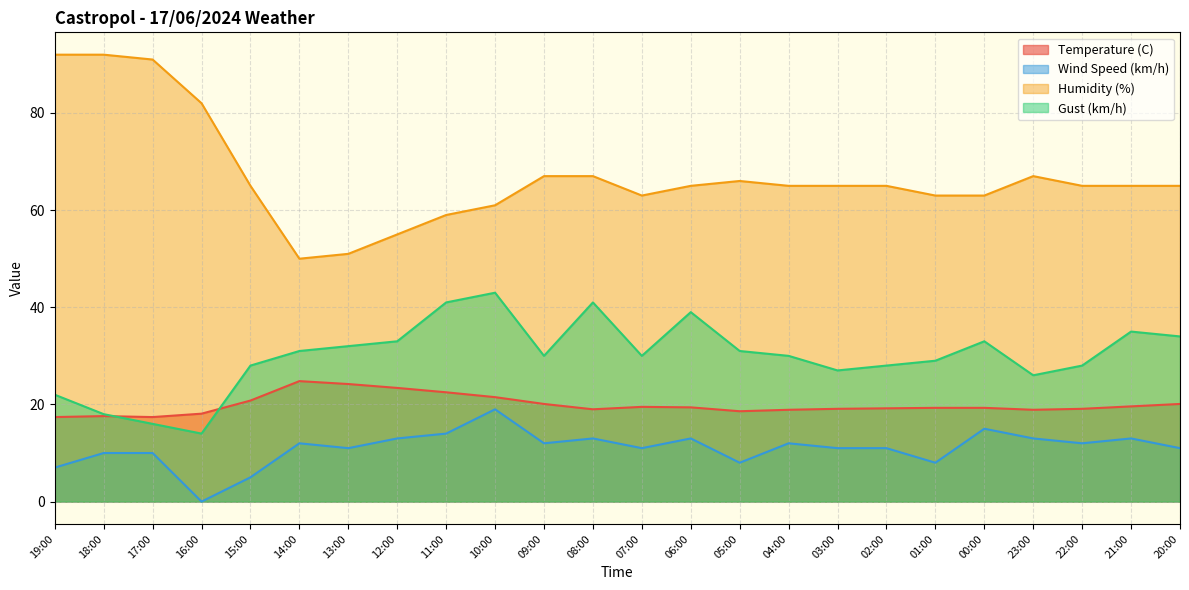

Reading left to right, extract all data points from this chart.

Temperature (C): 19:00=17.4	18:00=17.6	17:00=17.4	16:00=18.1	15:00=20.8	14:00=24.8	13:00=24.2	12:00=23.4	11:00=22.5	10:00=21.5	09:00=20.1	08:00=19.0	07:00=19.5	06:00=19.4	05:00=18.6	04:00=18.9	03:00=19.1	02:00=19.2	01:00=19.3	00:00=19.3	23:00=18.9	22:00=19.1	21:00=19.6	20:00=20.1
Wind Speed (km/h): 19:00=7.0	18:00=10.0	17:00=10.0	16:00=0.0	15:00=5.0	14:00=12.0	13:00=11.0	12:00=13.0	11:00=14.0	10:00=19.0	09:00=12.0	08:00=13.0	07:00=11.0	06:00=13.0	05:00=8.0	04:00=12.0	03:00=11.0	02:00=11.0	01:00=8.0	00:00=15.0	23:00=13.0	22:00=12.0	21:00=13.0	20:00=11.0
Humidity (%): 19:00=92.0	18:00=92.0	17:00=91.0	16:00=82.0	15:00=65.0	14:00=50.0	13:00=51.0	12:00=55.0	11:00=59.0	10:00=61.0	09:00=67.0	08:00=67.0	07:00=63.0	06:00=65.0	05:00=66.0	04:00=65.0	03:00=65.0	02:00=65.0	01:00=63.0	00:00=63.0	23:00=67.0	22:00=65.0	21:00=65.0	20:00=65.0
Gust (km/h): 19:00=22.0	18:00=18.0	17:00=16.0	16:00=14.0	15:00=28.0	14:00=31.0	13:00=32.0	12:00=33.0	11:00=41.0	10:00=43.0	09:00=30.0	08:00=41.0	07:00=30.0	06:00=39.0	05:00=31.0	04:00=30.0	03:00=27.0	02:00=28.0	01:00=29.0	00:00=33.0	23:00=26.0	22:00=28.0	21:00=35.0	20:00=34.0